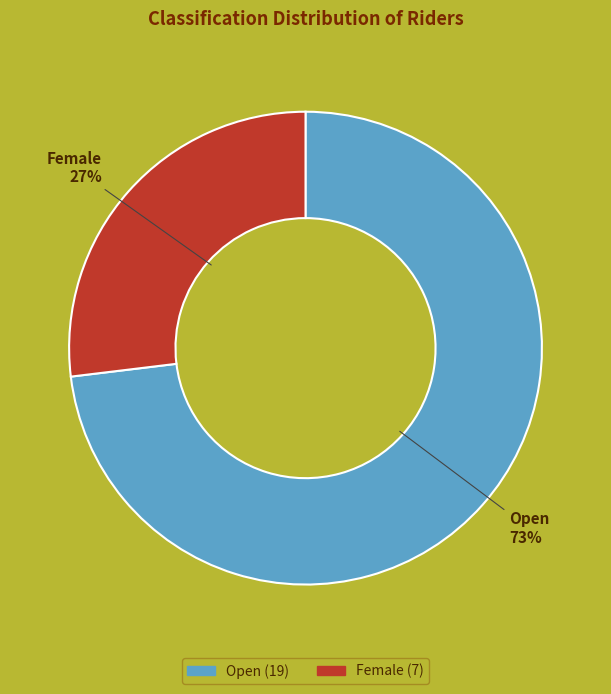

How many segments does this pie chart have?

2